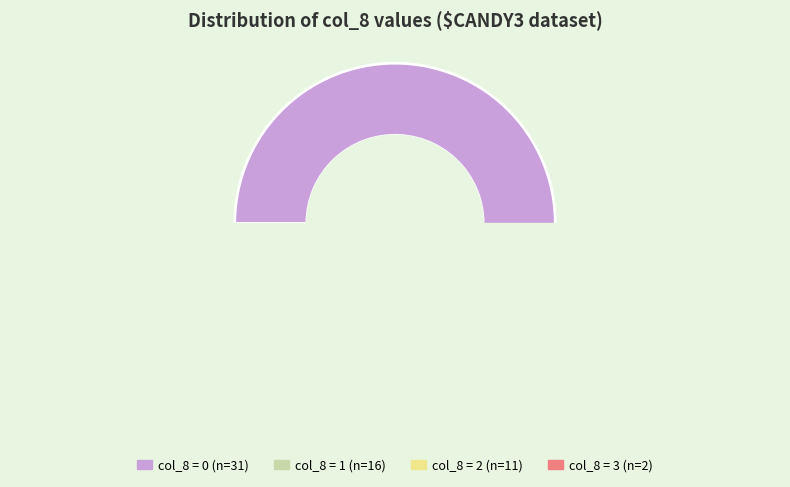

Is it true that 1 is 31% of the pie?

False